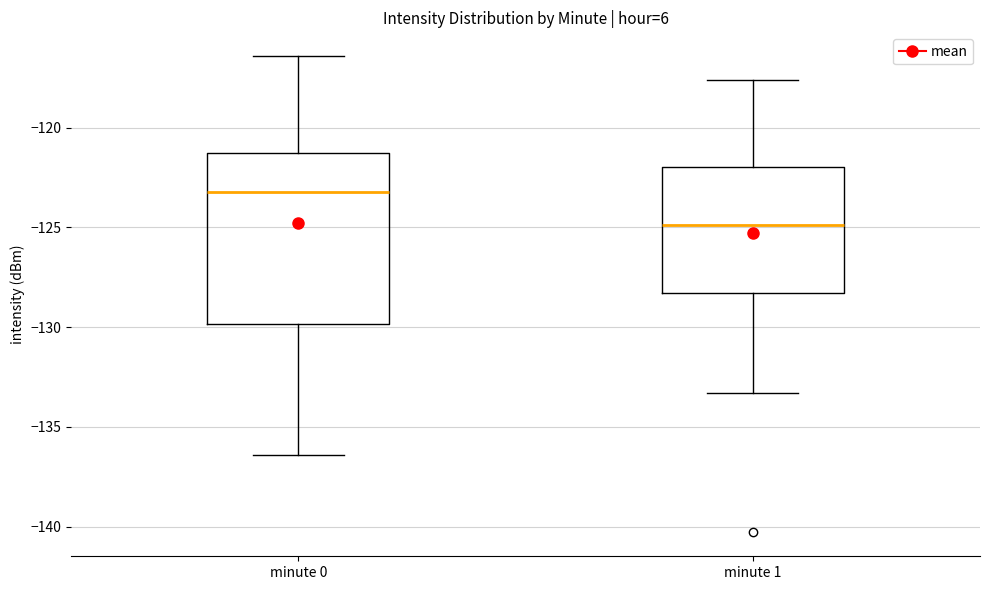

Where does the lower whisker of the box for minute 0 end on the y-axis? The values are not printed on the chart, so give them approximately, as read against the axis.

-136.5